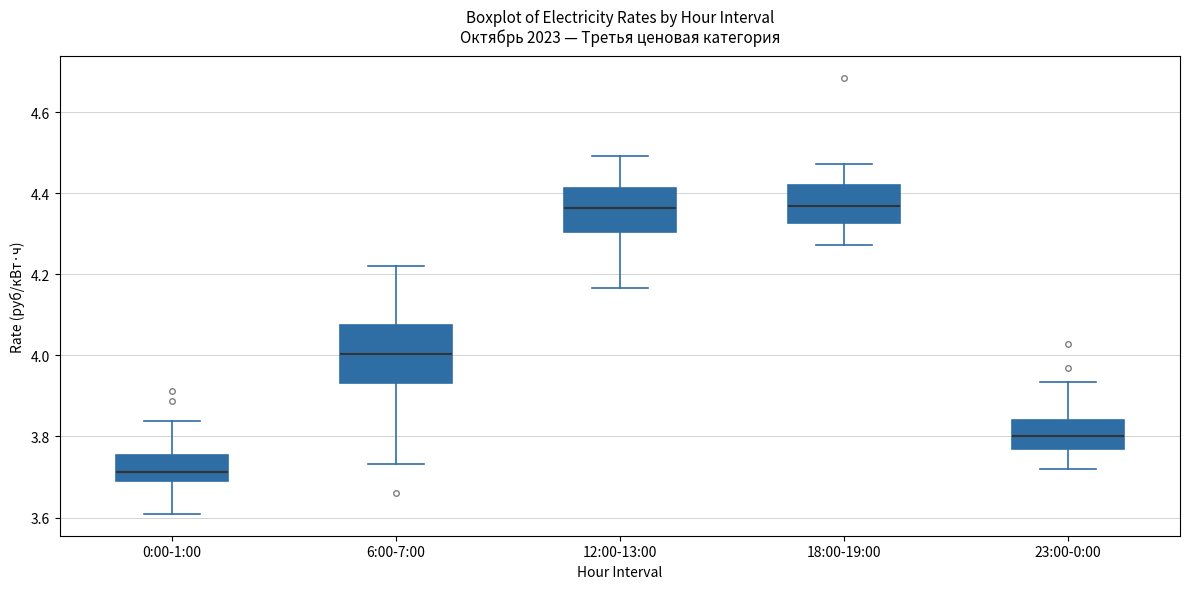

Reading left to right, transcribe this box plot: for each box, give where its median line is, the range the box spans, and where its two whiskers end, as read against the y-axis. The values are not printed on the chart, so give them approximately, as read against the axis.

0:00-1:00: median 3.72, box 3.68 to 3.76, whiskers 3.60 to 3.84
6:00-7:00: median 4.00, box 3.94 to 4.08, whiskers 3.74 to 4.22
12:00-13:00: median 4.36, box 4.30 to 4.42, whiskers 4.16 to 4.50
18:00-19:00: median 4.36, box 4.32 to 4.42, whiskers 4.28 to 4.48
23:00-0:00: median 3.80, box 3.76 to 3.84, whiskers 3.72 to 3.94